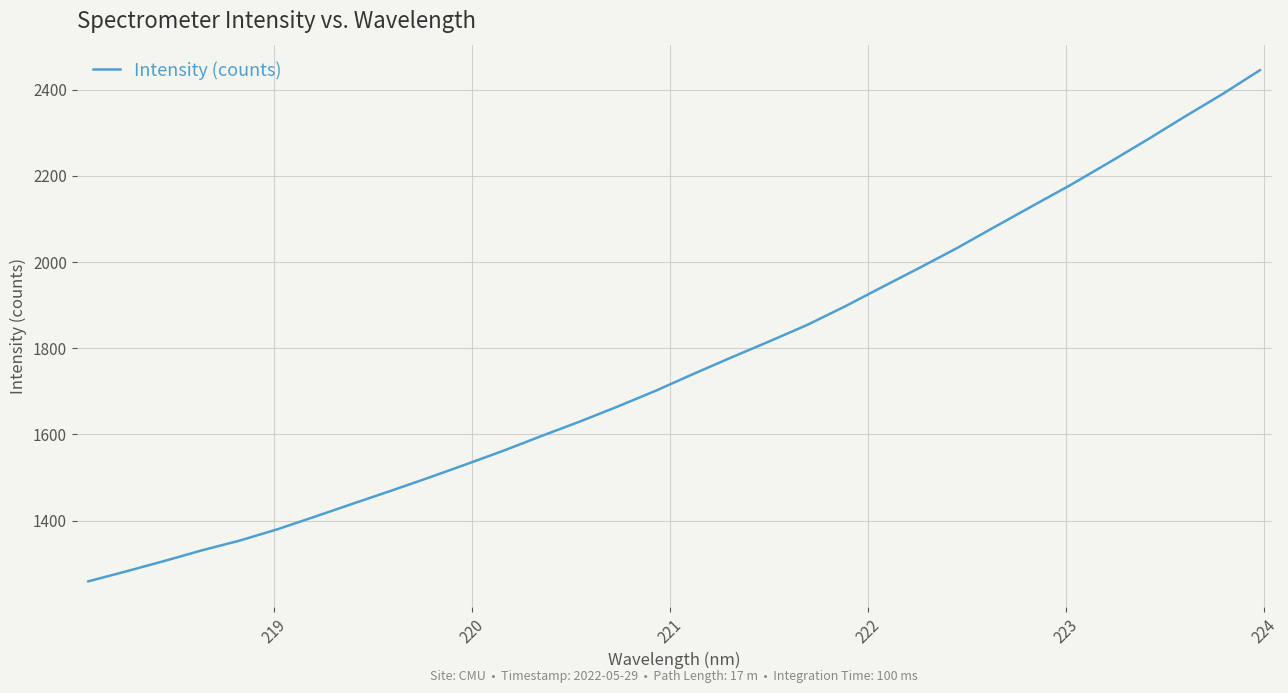

Does the chart display data point markers on the line(s)?

No